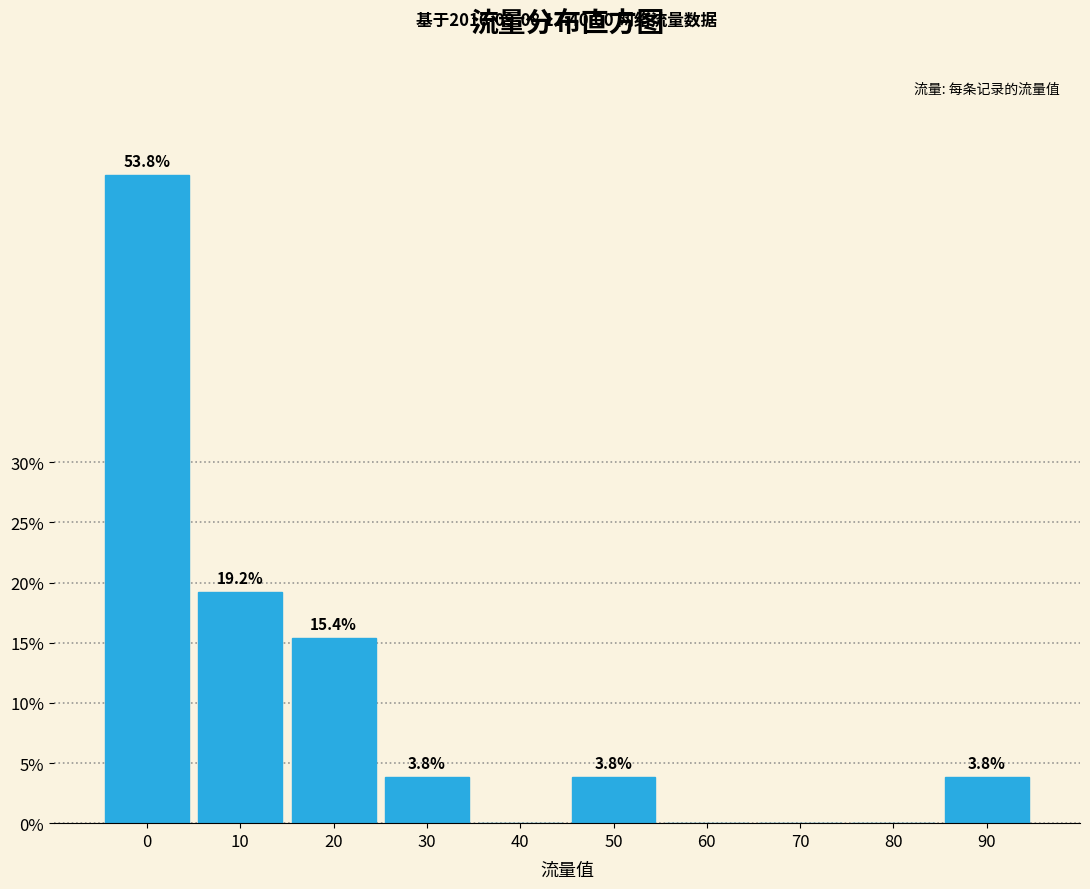

Reading left to right, transcribe all the data shown in this chart.

0=53.8	10=19.2	20=15.4	30=3.8	40=0.0	50=3.8	60=0.0	70=0.0	80=0.0	90=3.8